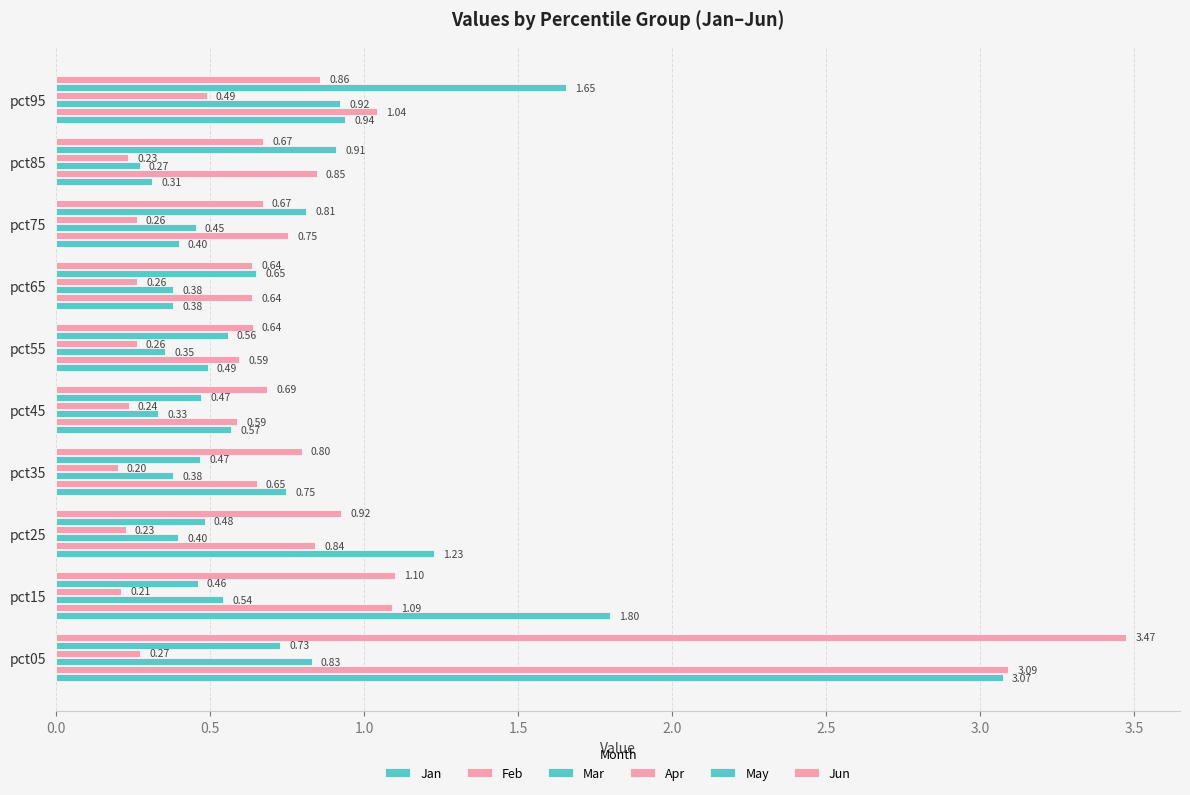

How many categories are shown in the chart?

10